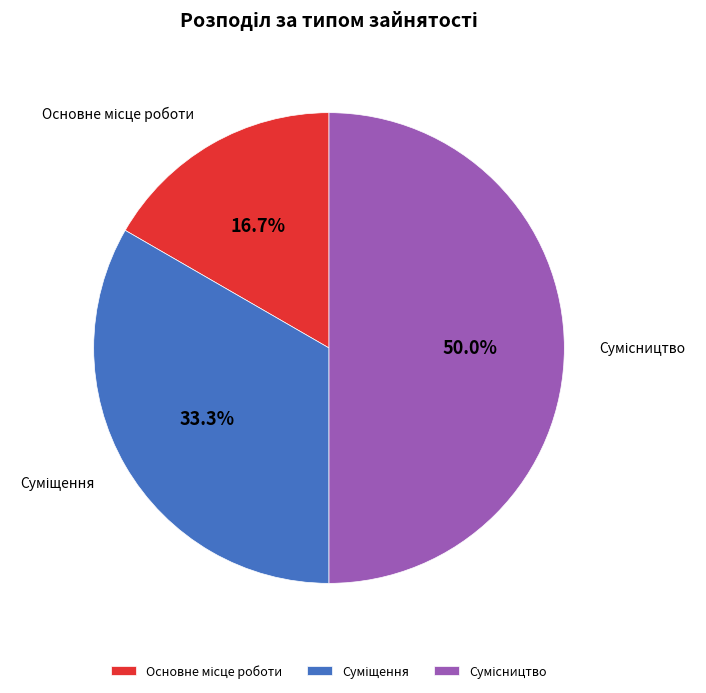

Which slice is the largest?

Сумісництво